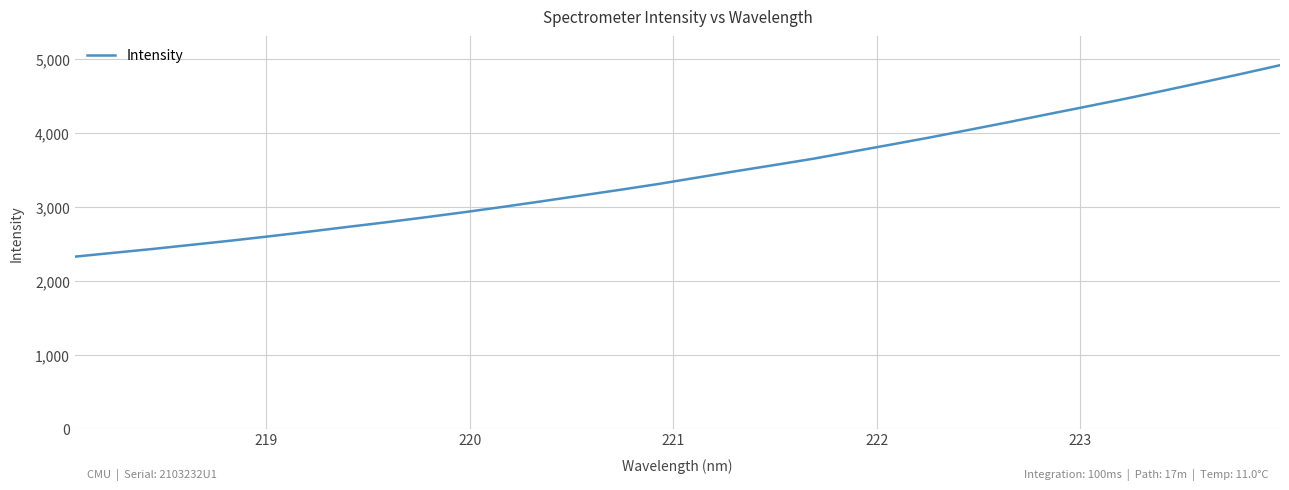

What is the average value?

3446.9